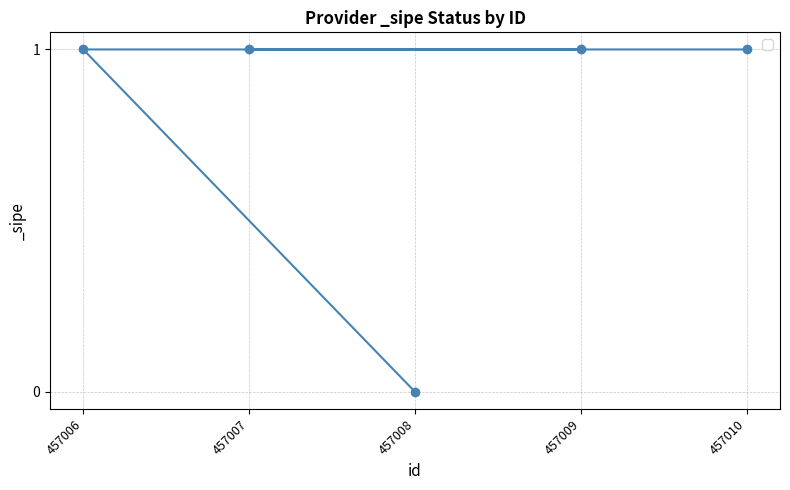

What is the value of the 4th point from the left?

1